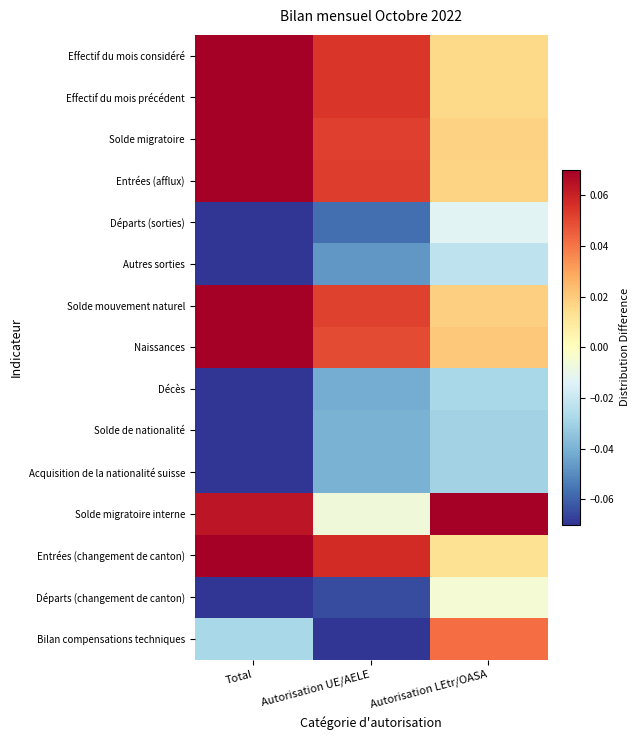

At how many categories does at least one series exceed 0?

3